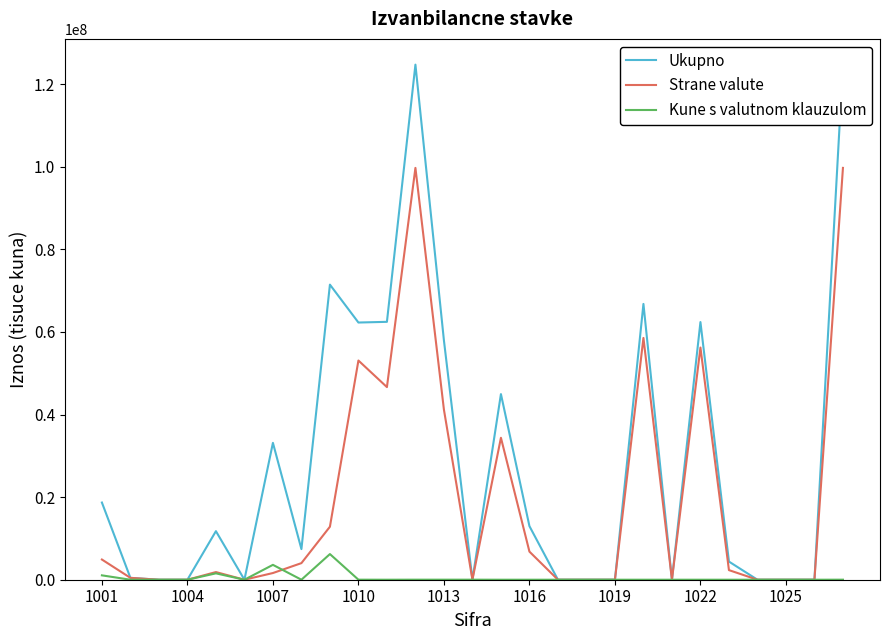

In Ukupno, how many points are lower than both neighbors (excluding endpoints)?

5